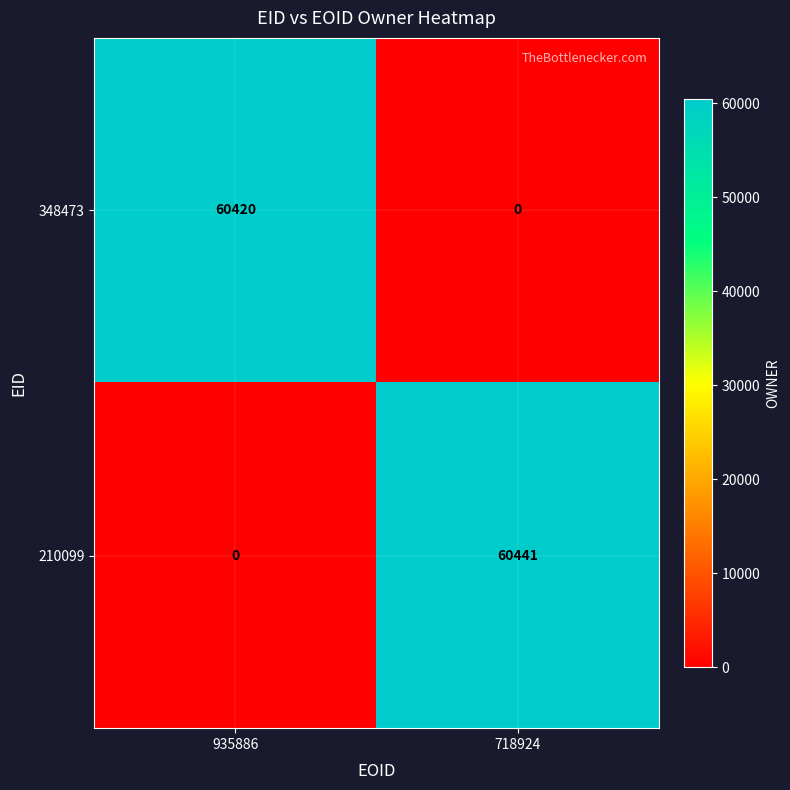

How many data points does each series have?

2